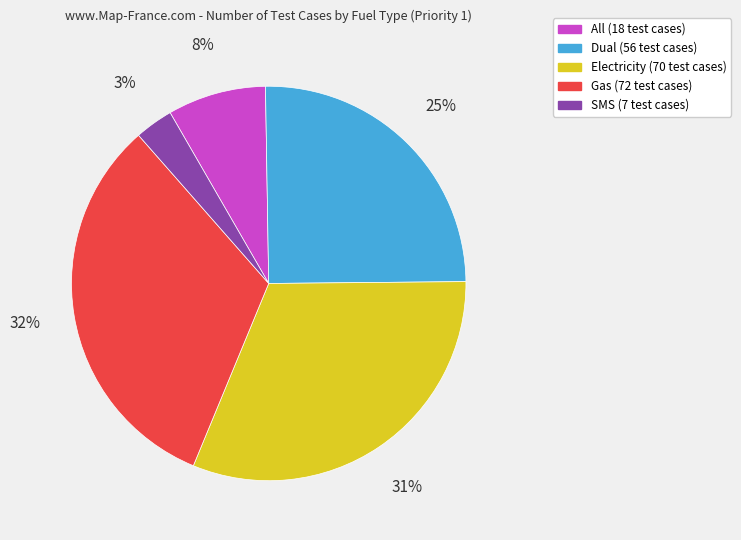

To the nearest percent, what is the combined percentage of SMS and Dual?

28%